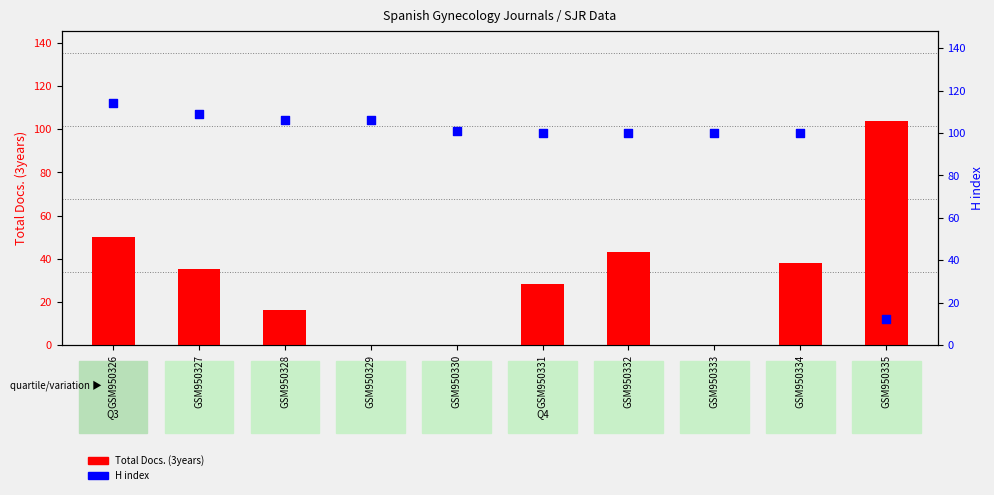

What is the total value across all series at GSM950329?

106